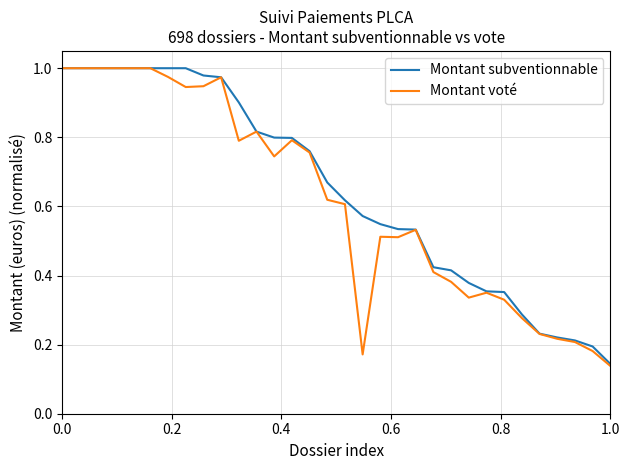

Which series has the largest range (max minus min)?

Montant voté